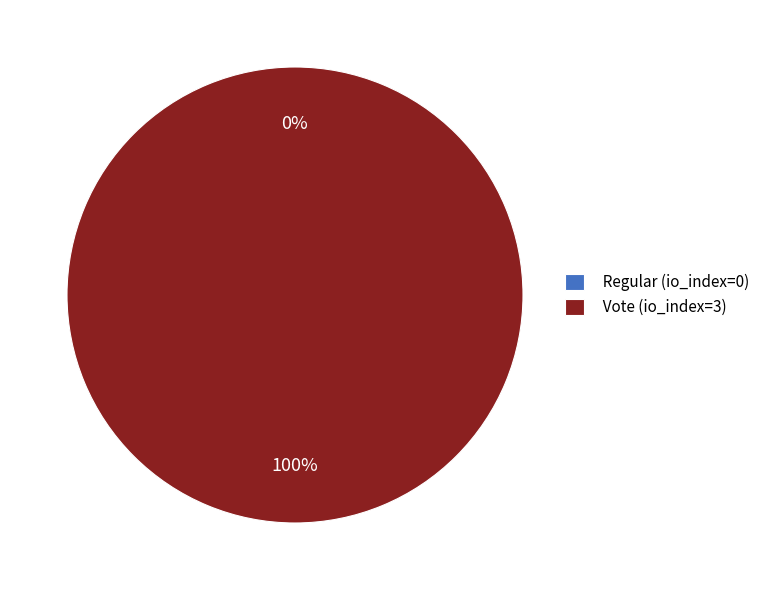

Which category has the biggest portion of the pie?

Vote (io_index=3)